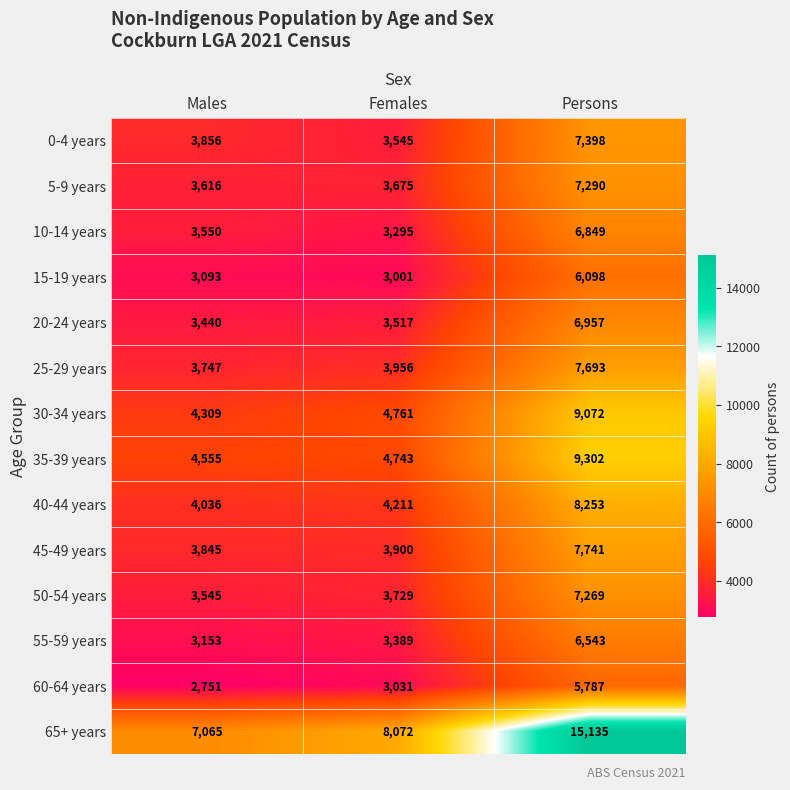

What is the sum of all 10-14 years values?

13694